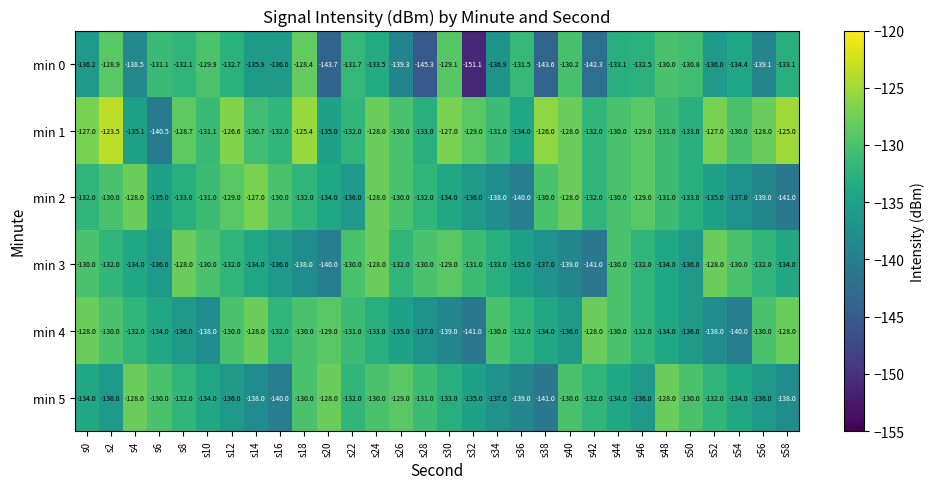

True or false: min 1 has a value of -126.0 at s38.

True